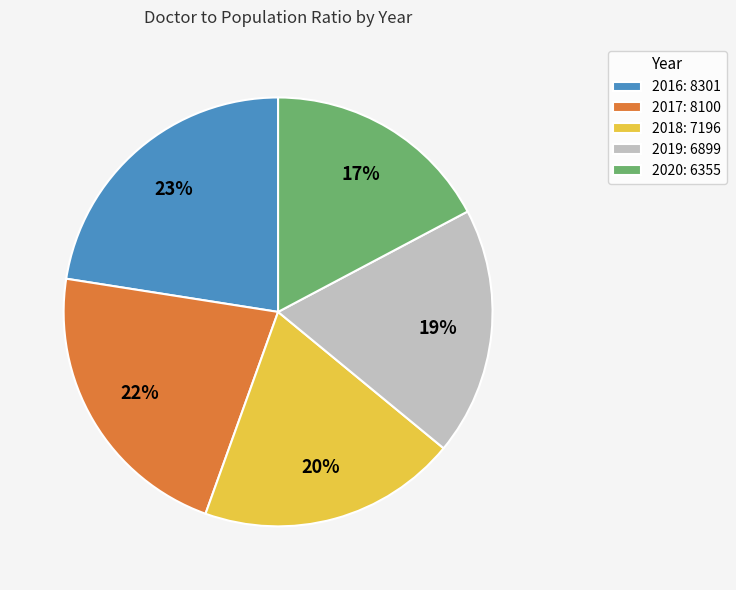

What is the smallest slice in the pie chart?

2020